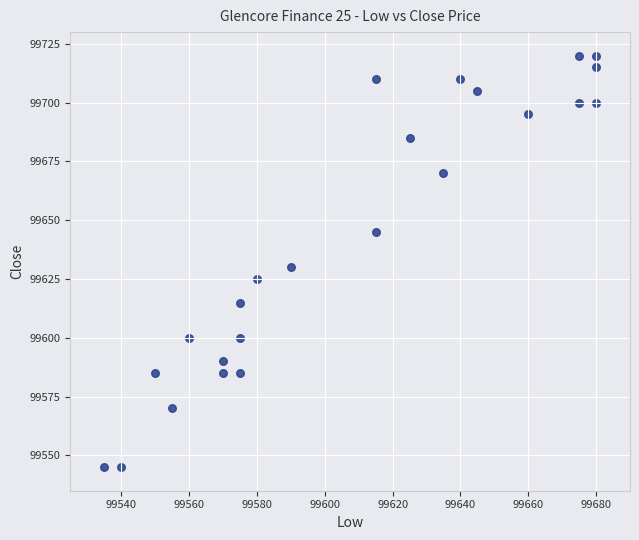

What Y value in the scatter plot is closest to 99632?

99630